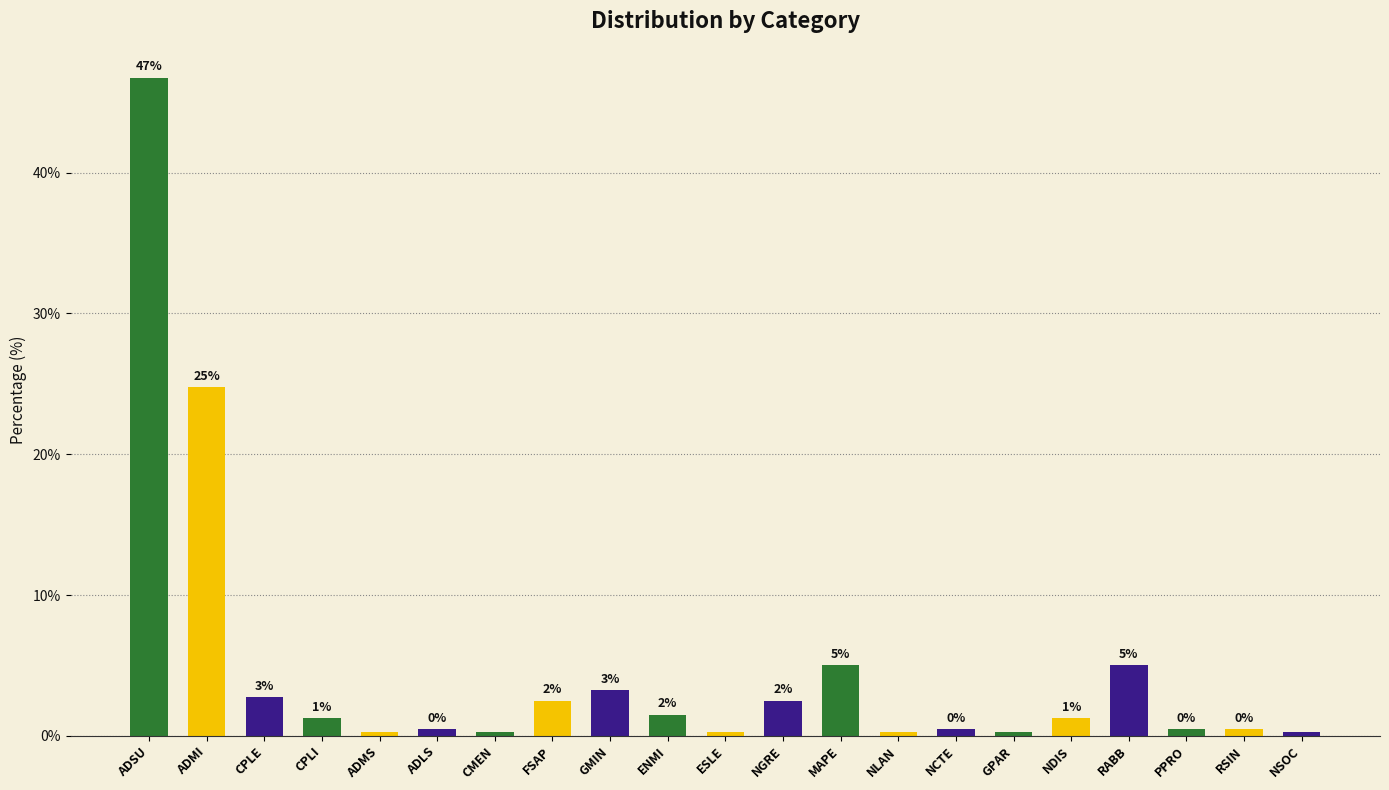

Where is the data nearest to the value 23?

ADMI